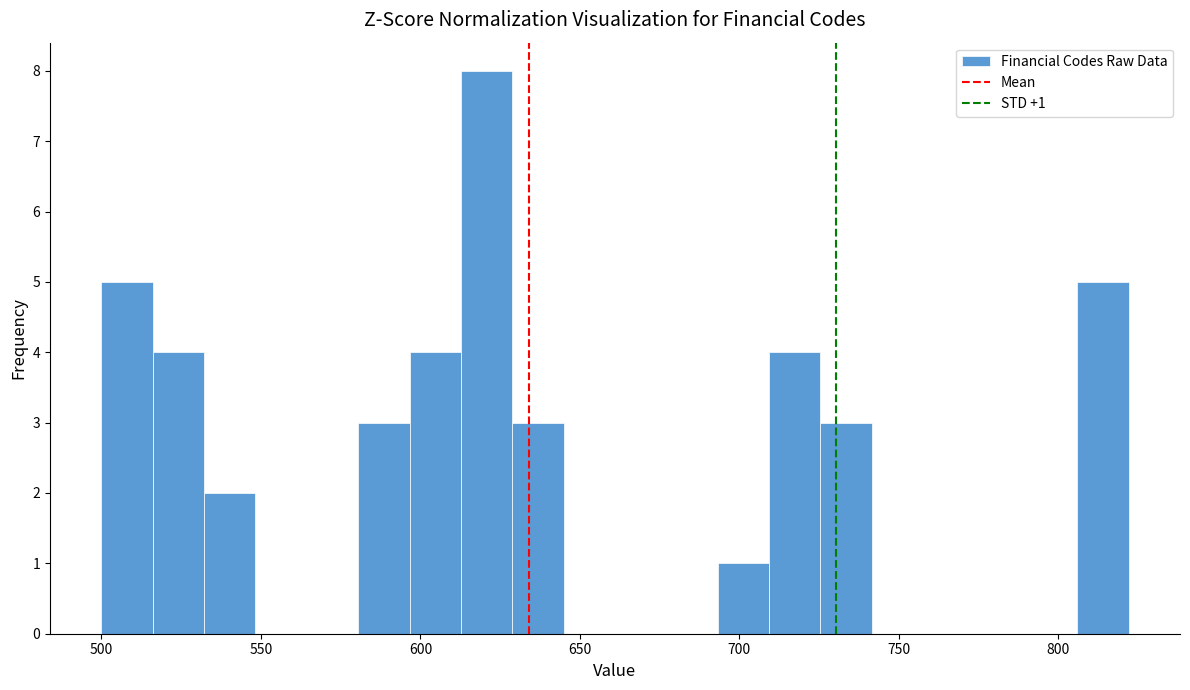

Around what value on the x-axis is the tallest bar? Give the approximate position of its centre, as read against the axis.

620